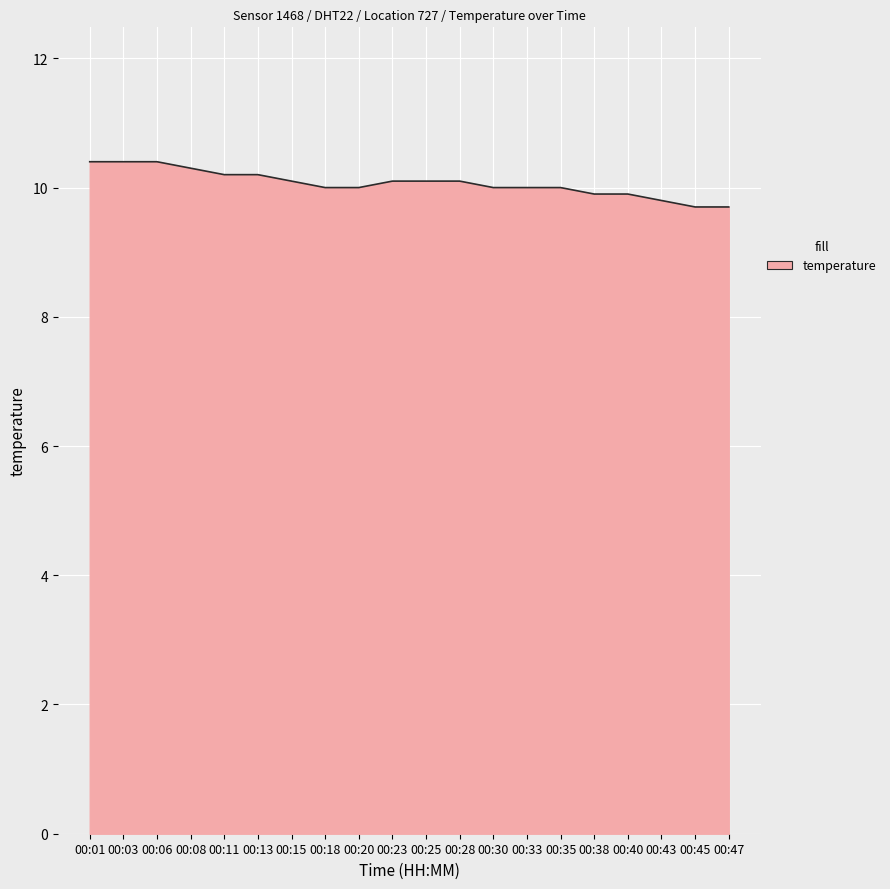

What is the difference between the maximum and minimum values?

0.7